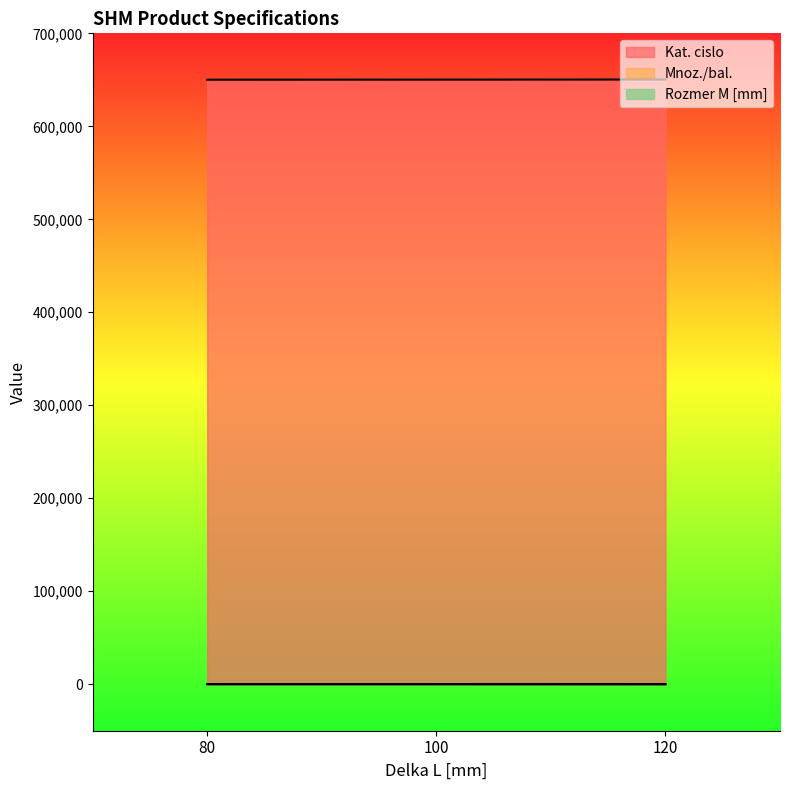

What is the difference between the second highest and minimum values in the Kat. cislo series?

100